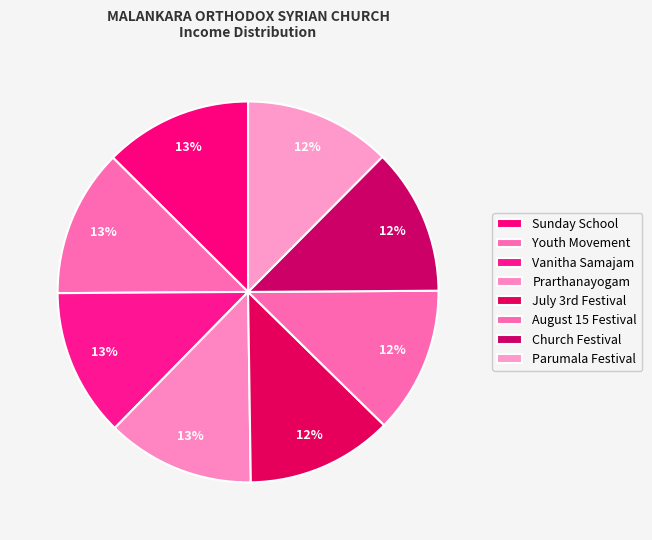

Rank the categories by value from lowest to highest.

July 3rd Festival, August 15 Festival, Church Festival, Parumala Festival, Sunday School, Youth Movement, Vanitha Samajam, Prarthanayogam